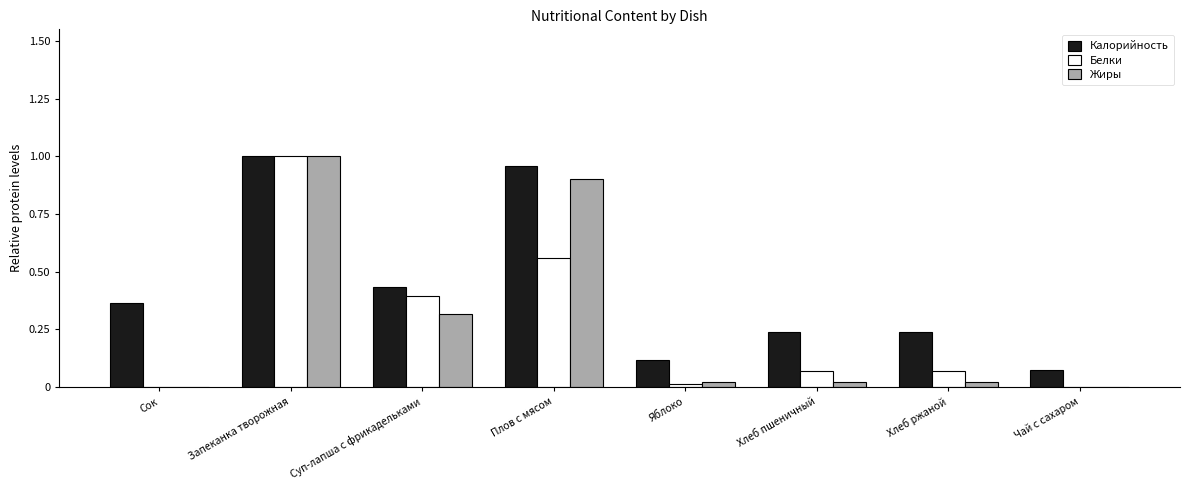

Is the value of Белки at Суп-лапша с фрикадельками greater than the value of Жиры at Яблоко?

Yes